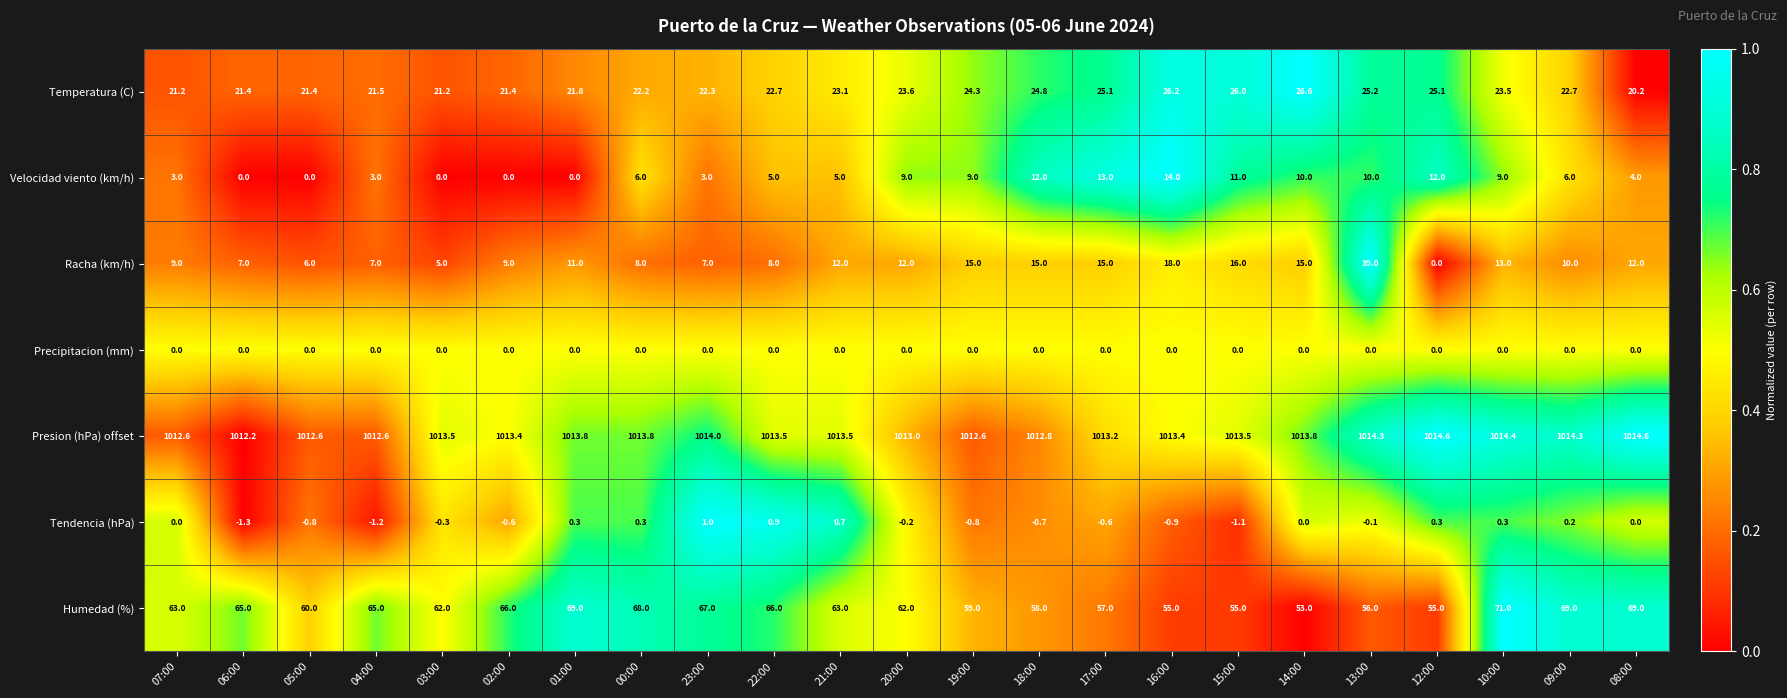

How many distinct data groups are displayed?

7